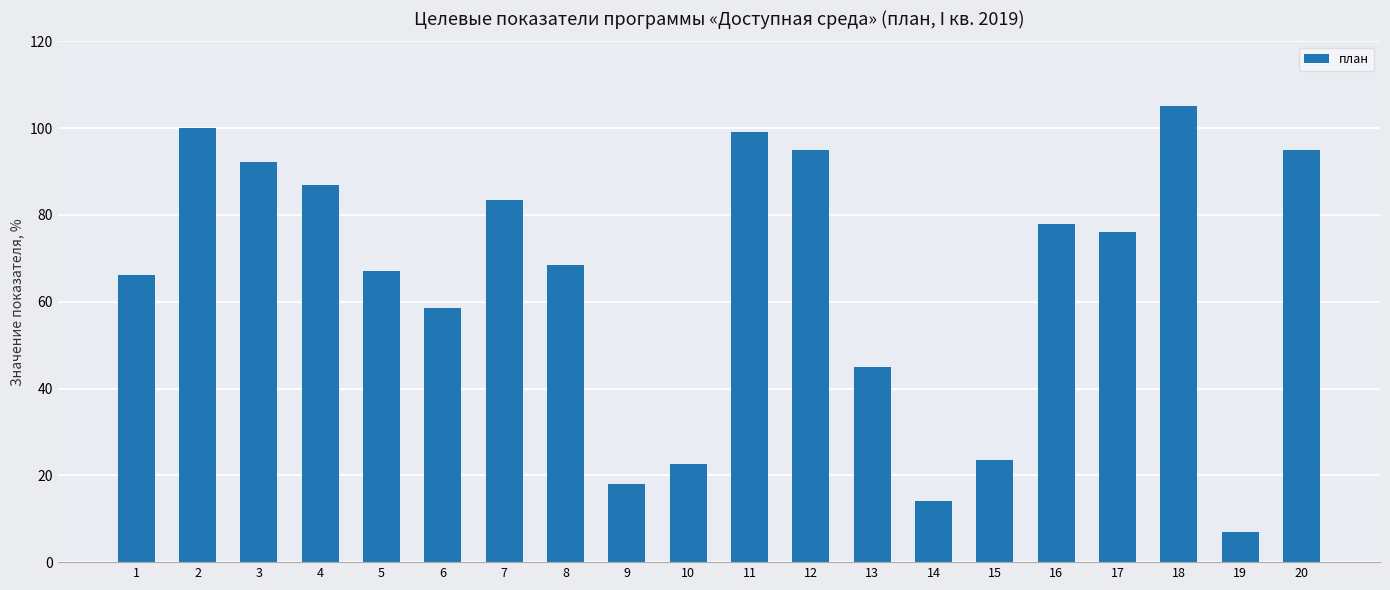

What is the smallest value displayed?

7.0